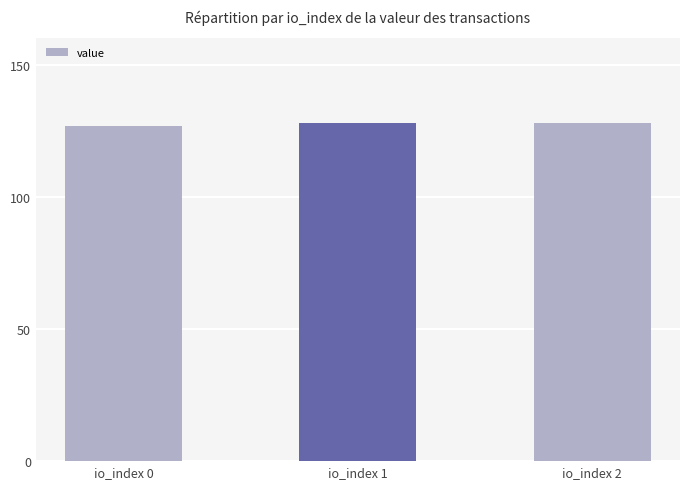

What is the change in value from io_index 0 to io_index 2?

+1.0